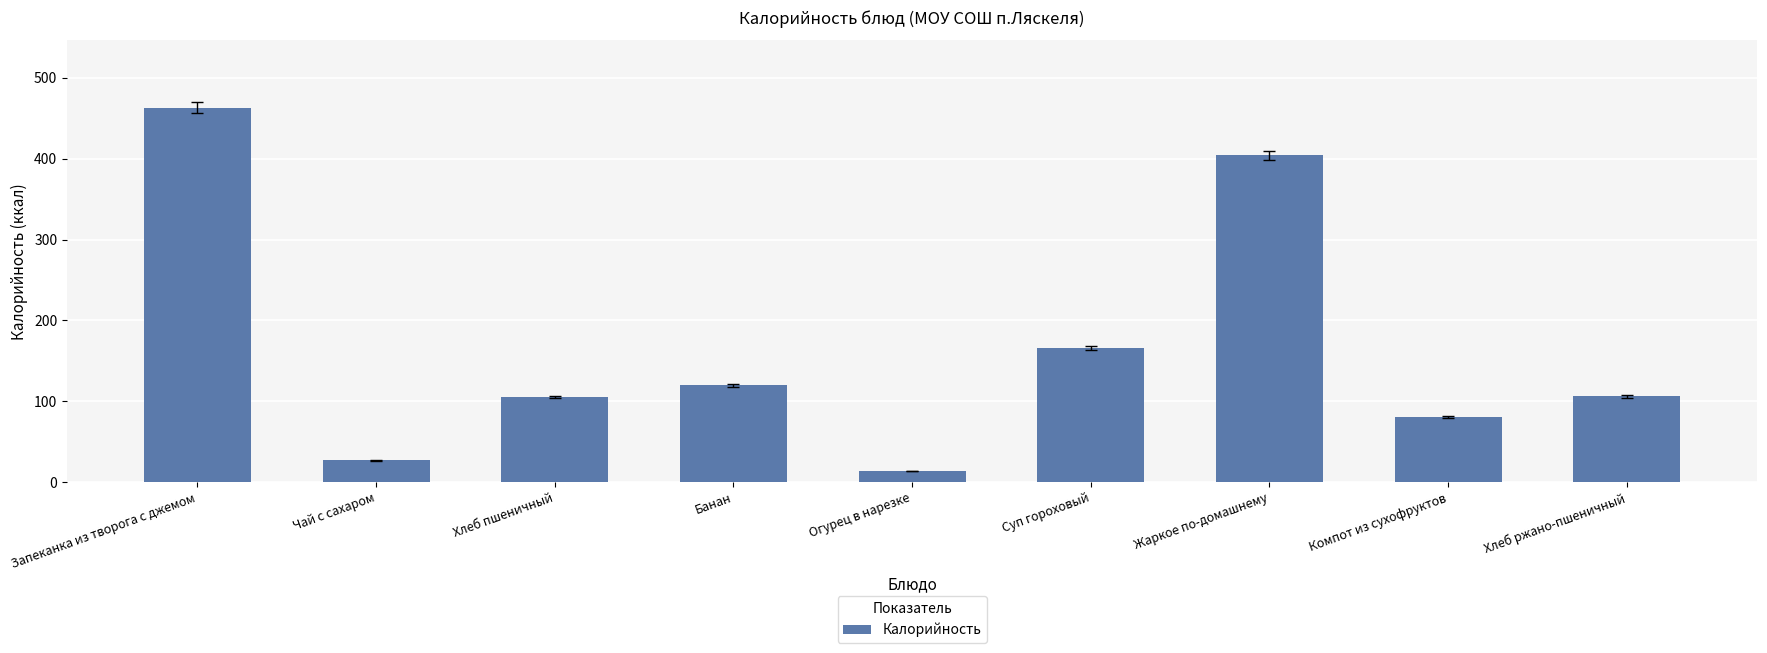

Which category has the highest value across all series?

Запеканка из творога с джемом